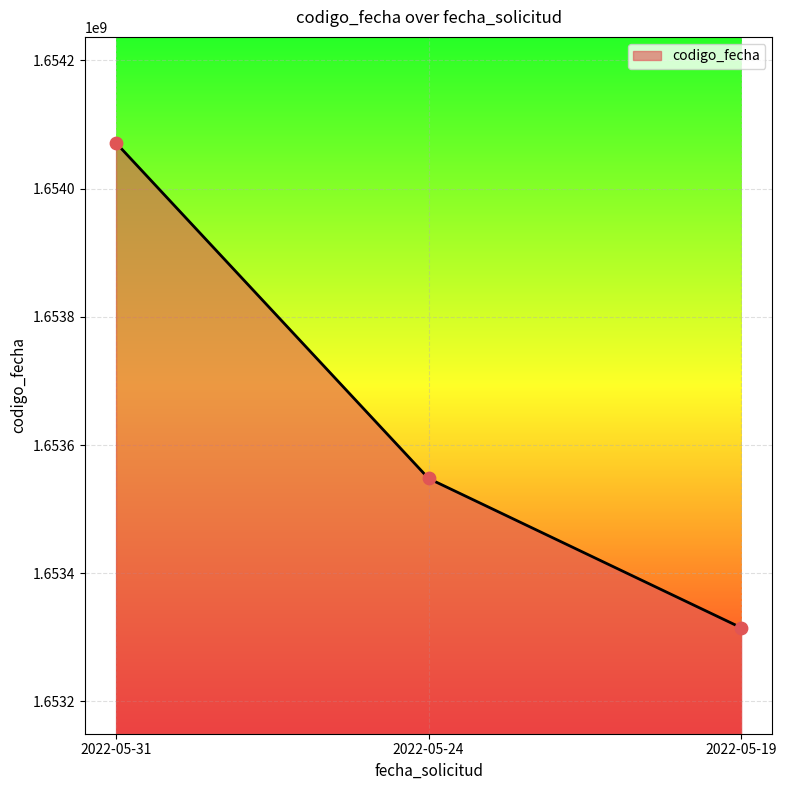

Between 2022-05-24 and 2022-05-19, which is larger?

2022-05-24